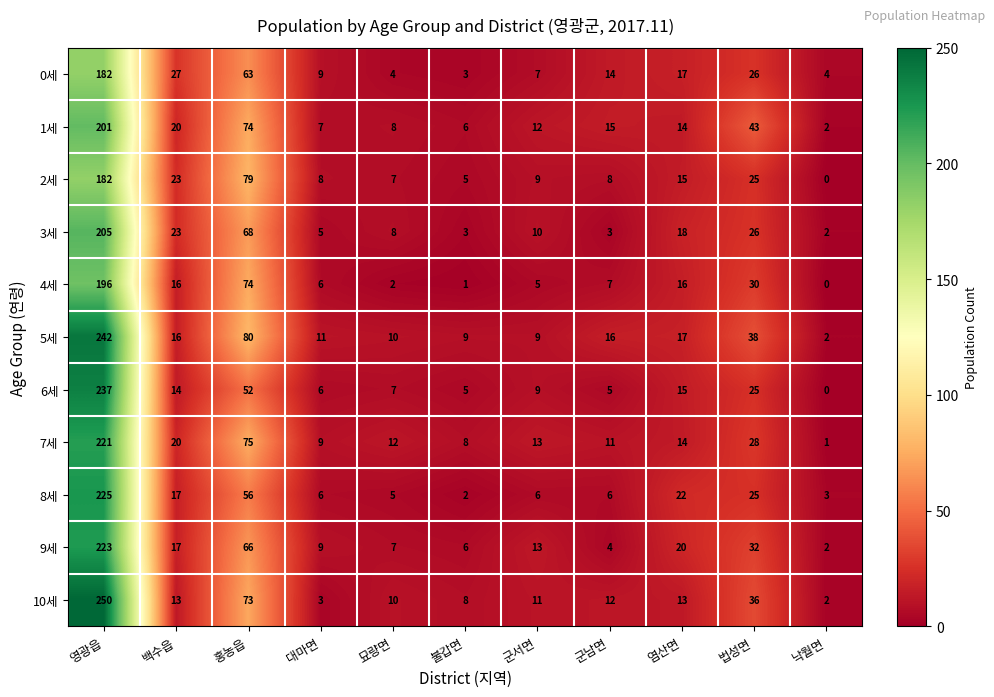

At which label is 9세 closest to 112?

홍농읍